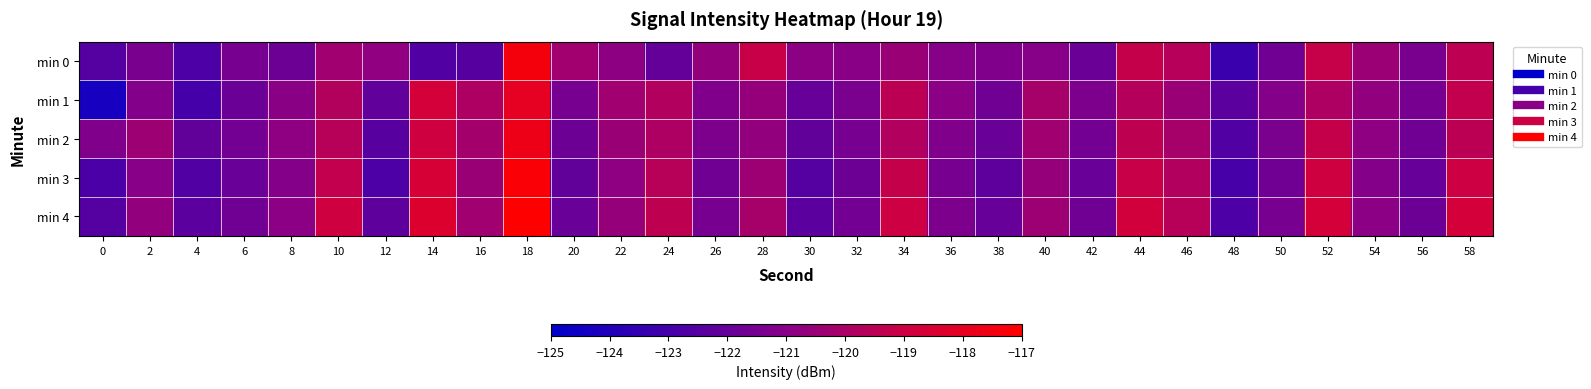

List the series in order of their overall mean, lowest first.

min 0, min 3, min 1, min 2, min 4